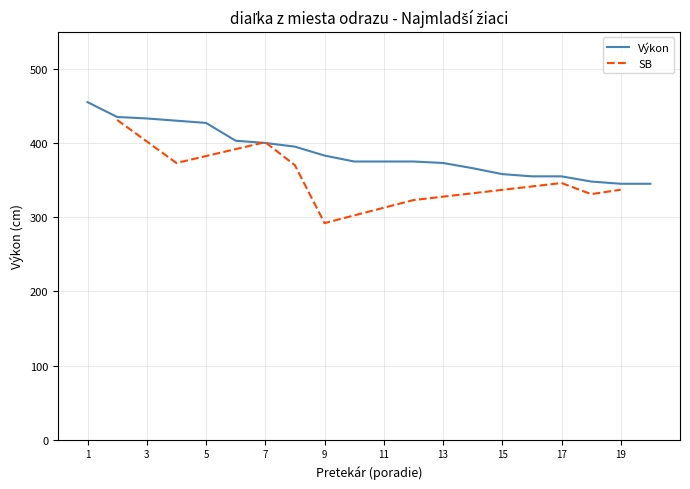

The value of Výkon at 11 is 624. True or false?

False